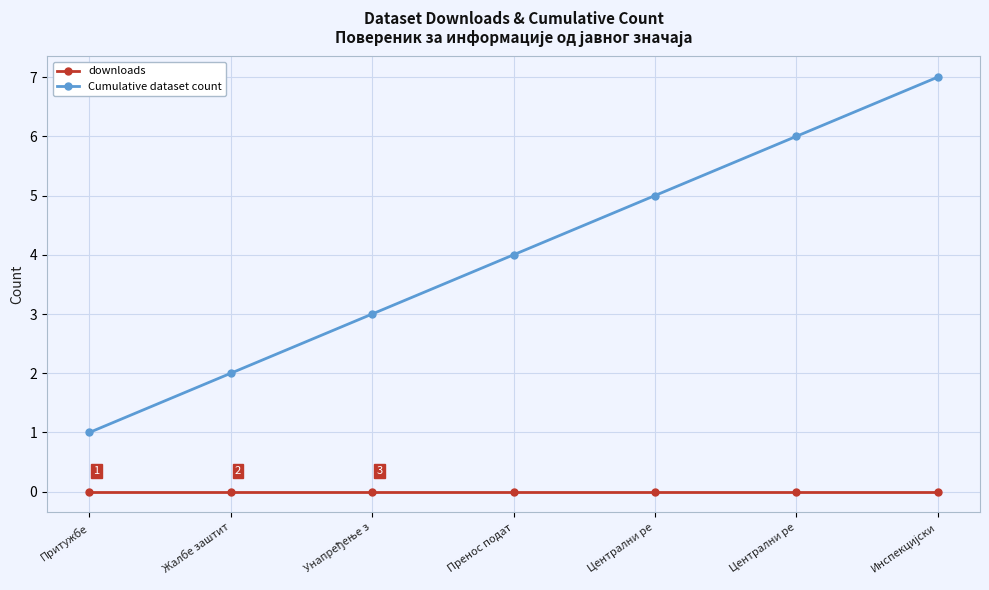

Which category has the highest value in the downloads series?

Притужбе